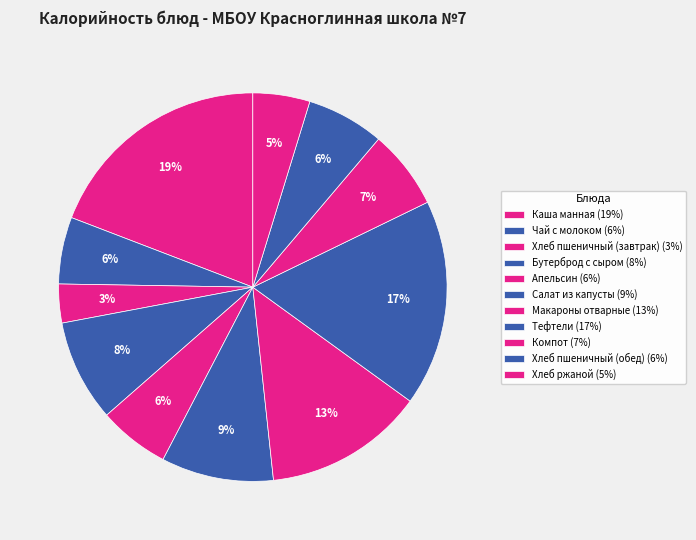

True or false: Апельсин accounts for 6% of the total.

True